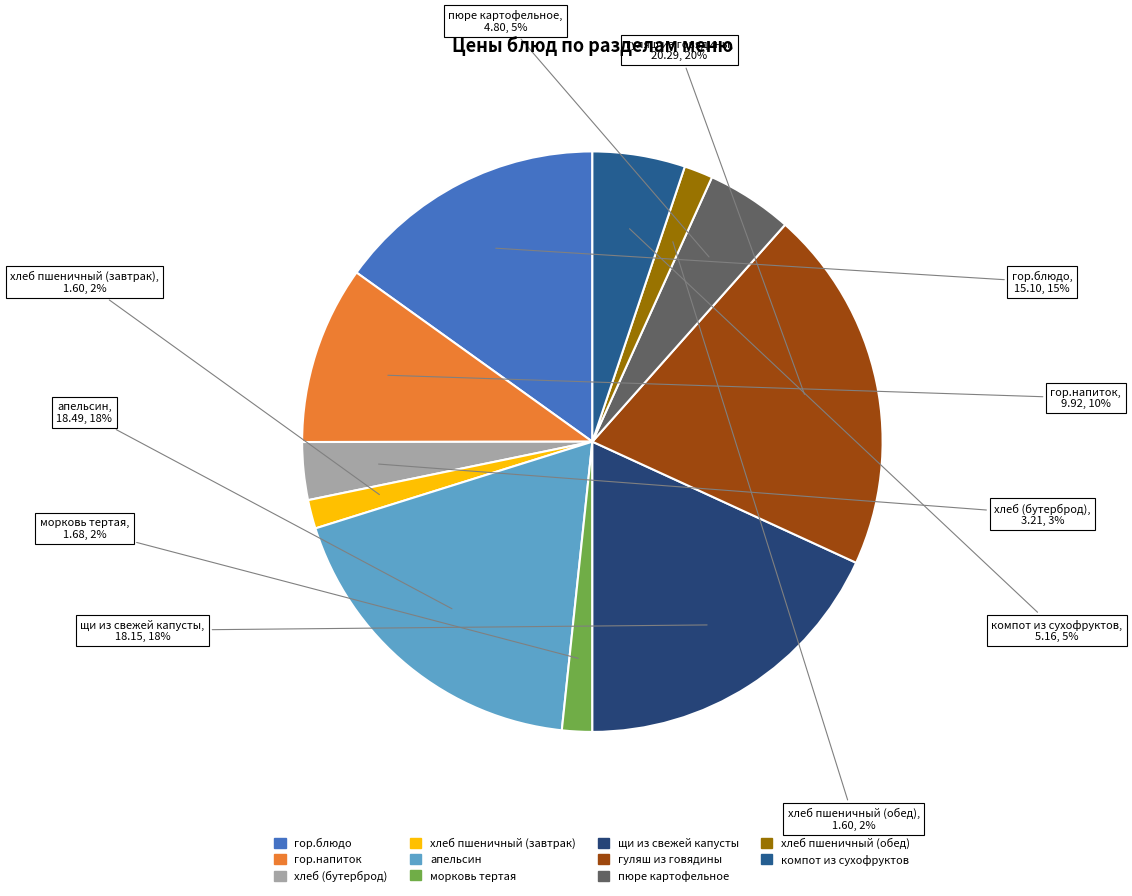

To the nearest percent, what portion does апельсин represent?

18%